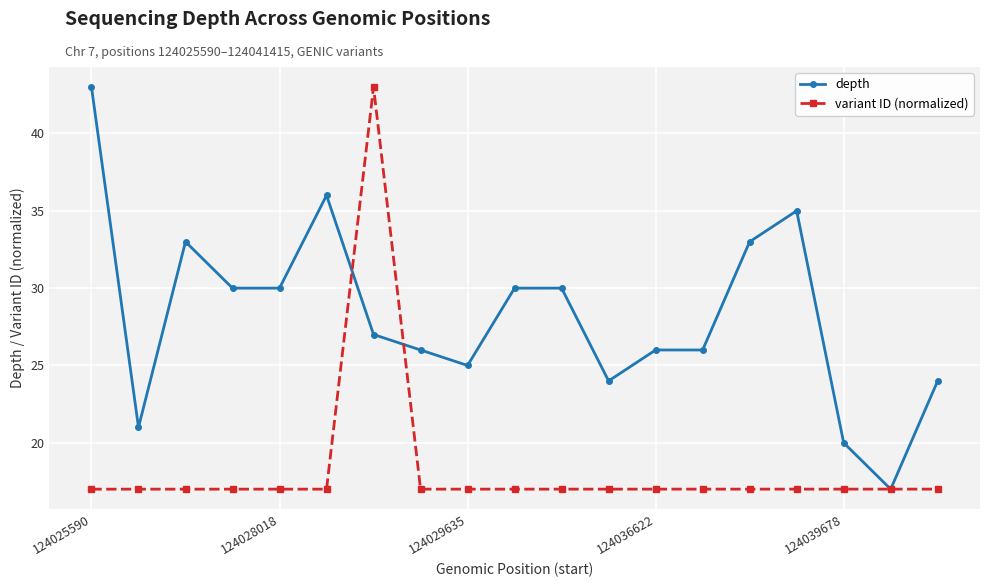

What is the smallest value displayed?

17.0